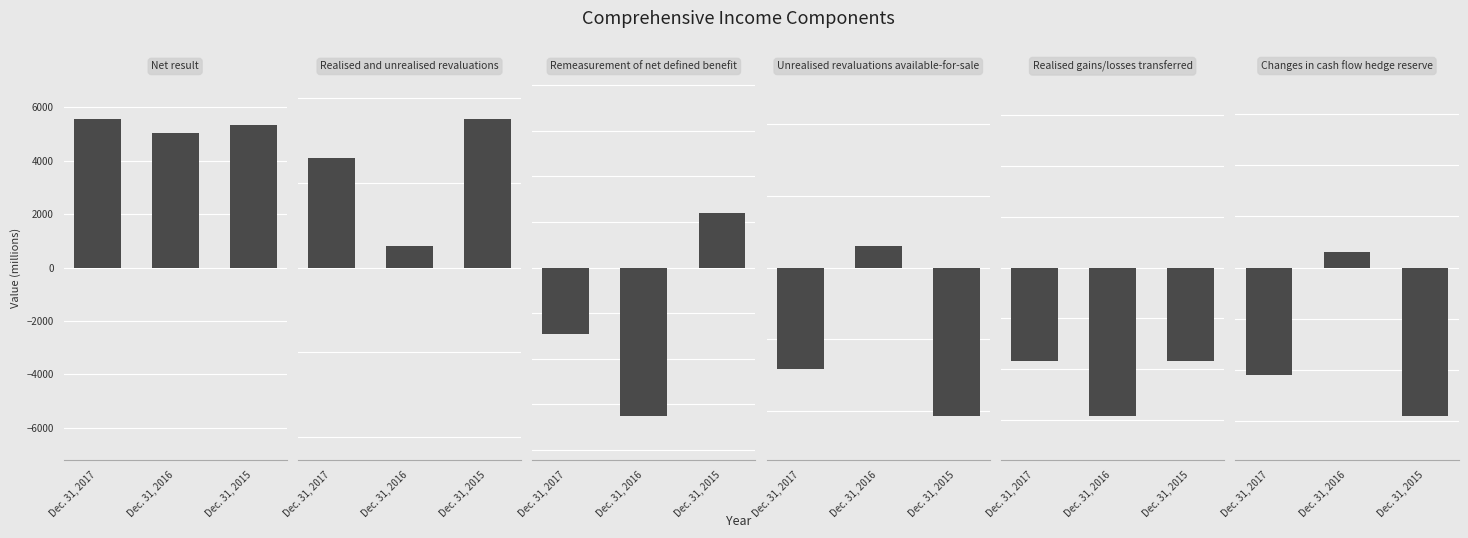

What is the difference between the highest and lowest values at Dec. 31, 2015?

6058